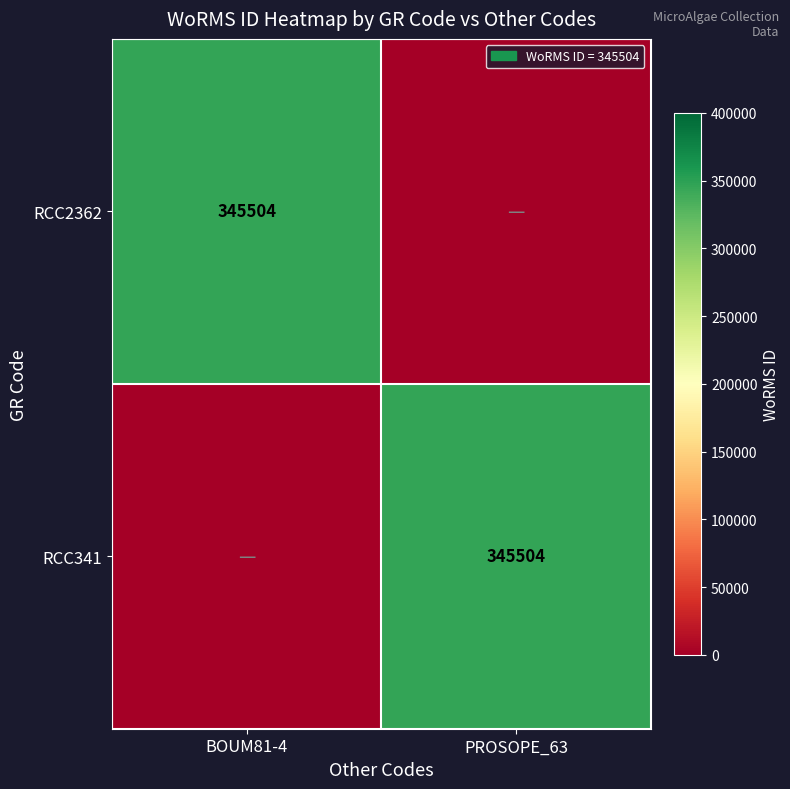

The RCC2362 series shows 345504 at BOUM81-4. True or false?

True